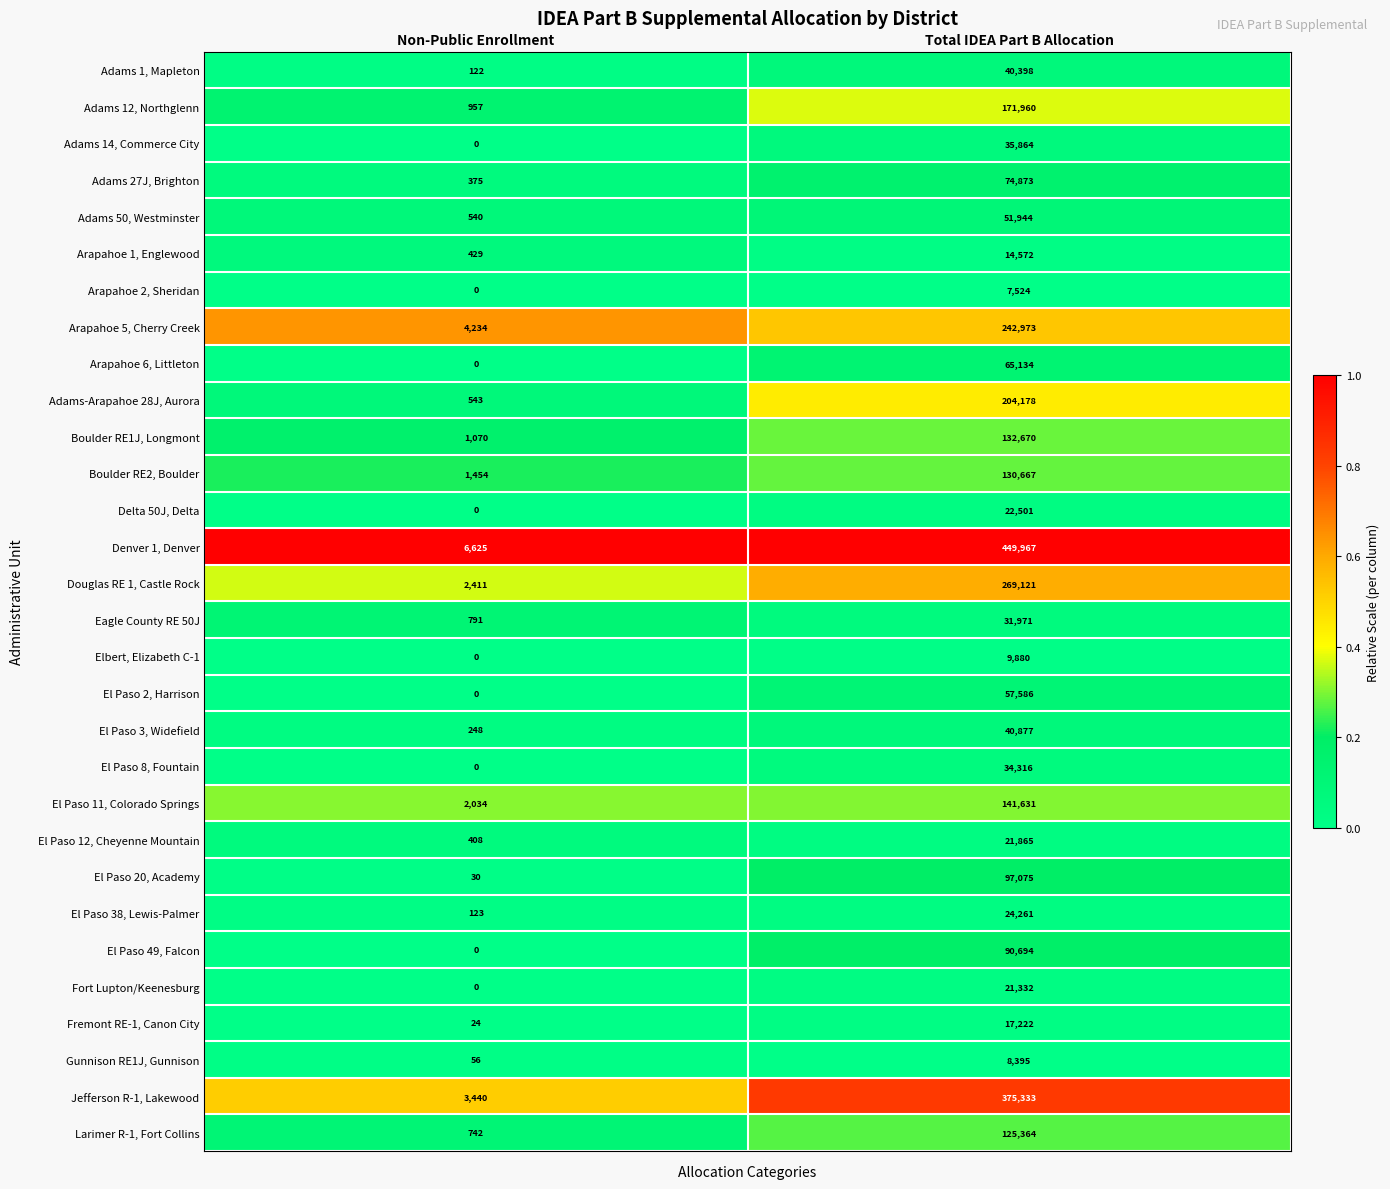

At how many categories does at least one series exceed 0?

2